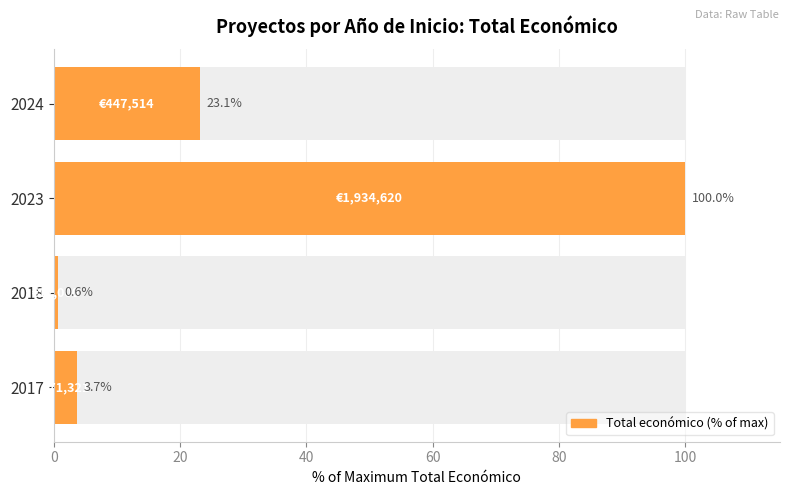

What is the change in value from 2017 to 2018?

-3.1